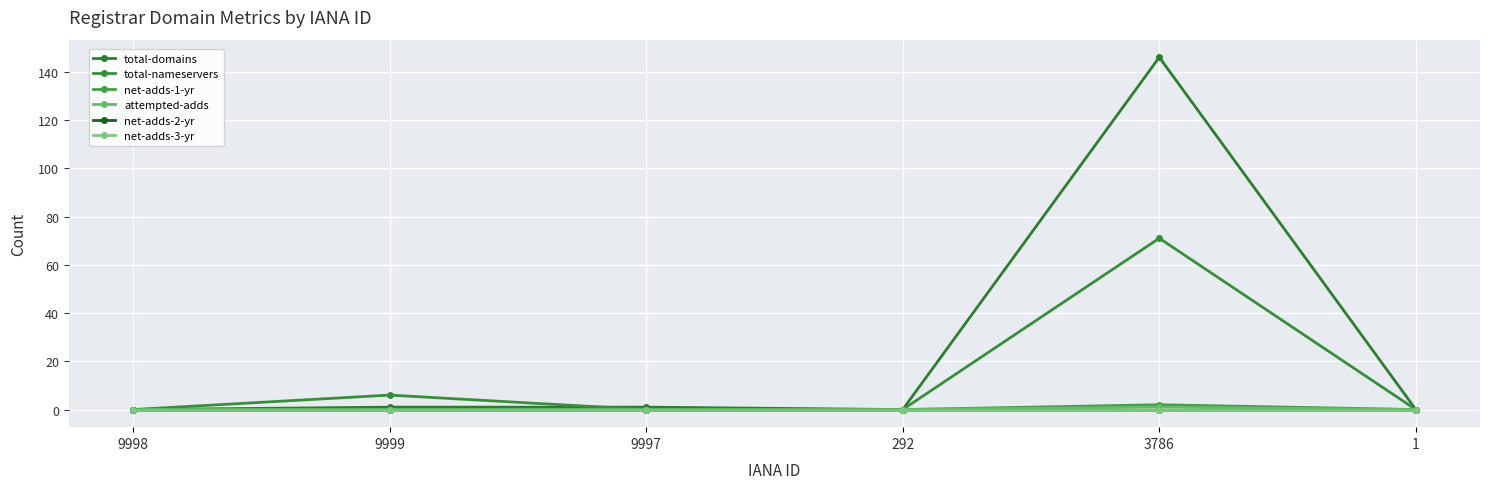

Which series has the largest total across all categories?

total-domains